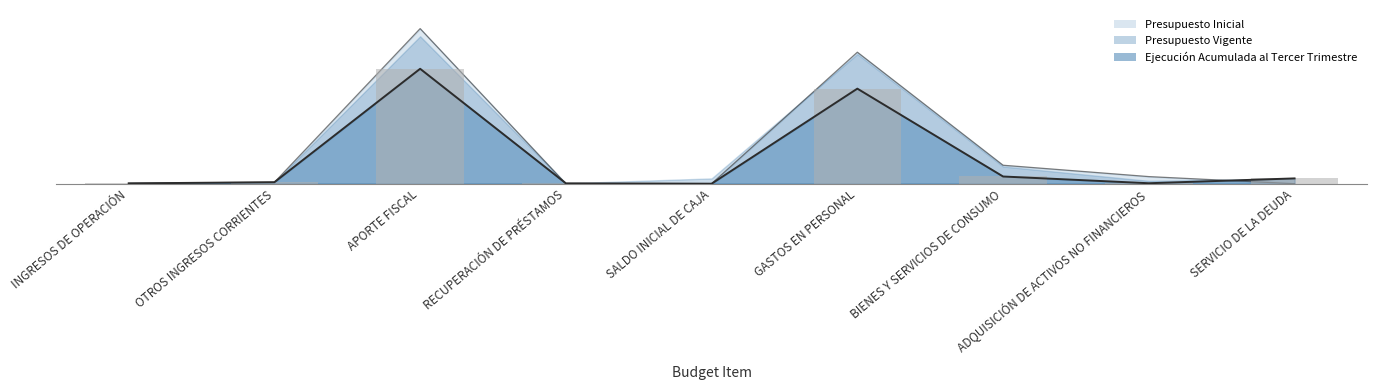

At which label is Ejecución Acumulada al Tercer Trimestre closest to 1953?

GASTOS EN PERSONAL